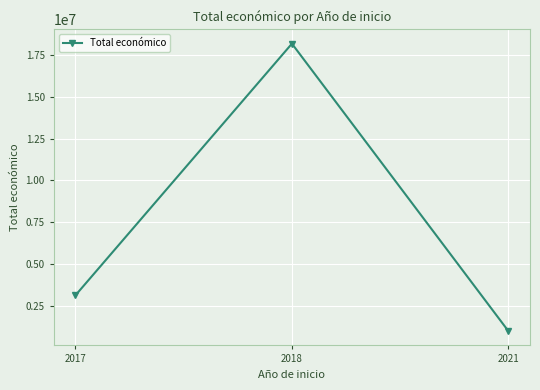

List the labels in order of value, smallest first.

2021, 2017, 2018